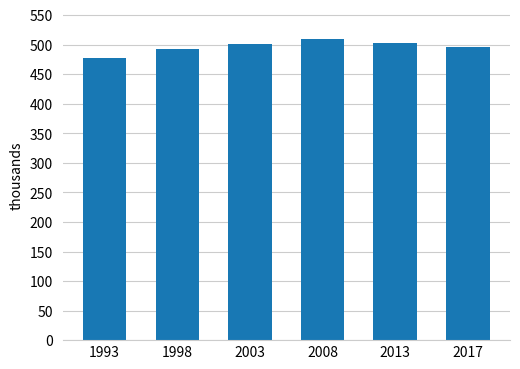

Does the chart contain stacked bars?

No